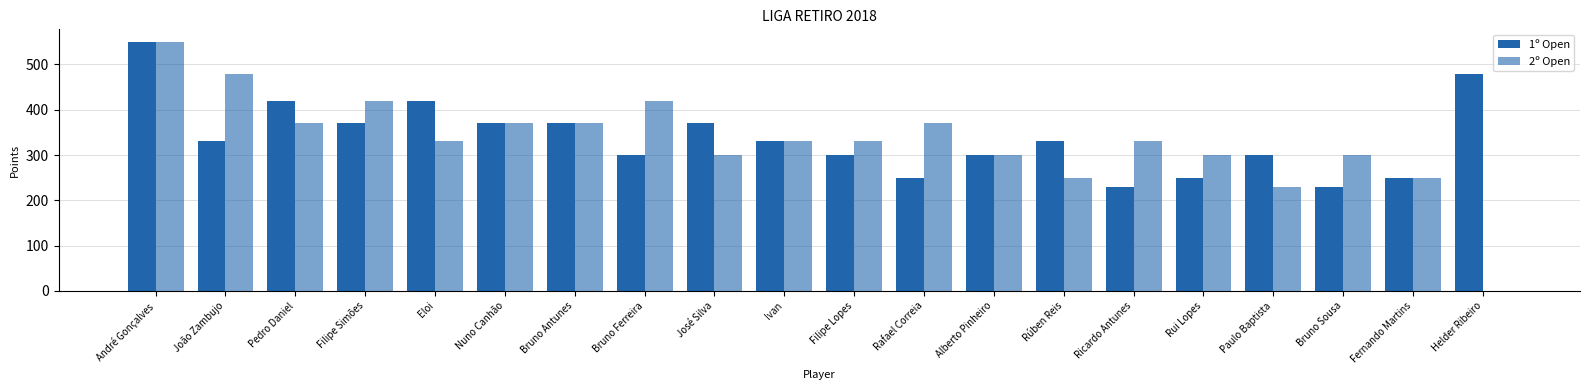

What is the highest value of the 1º Open series?

550